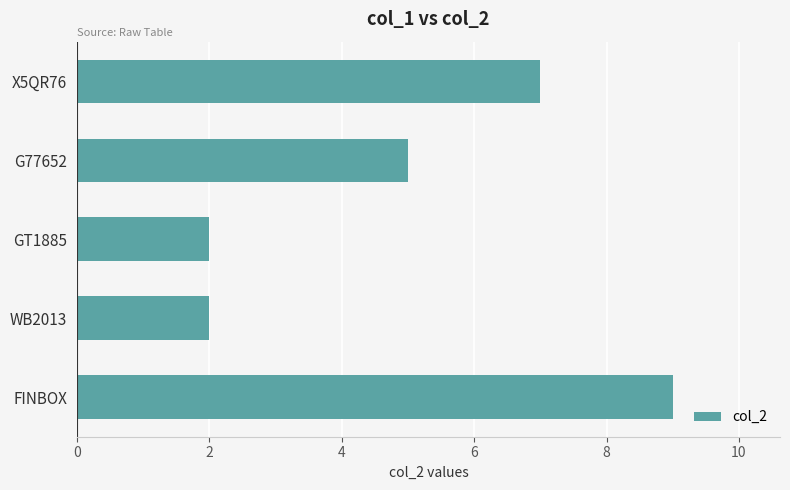

Between WB2013 and G77652, which is larger?

G77652